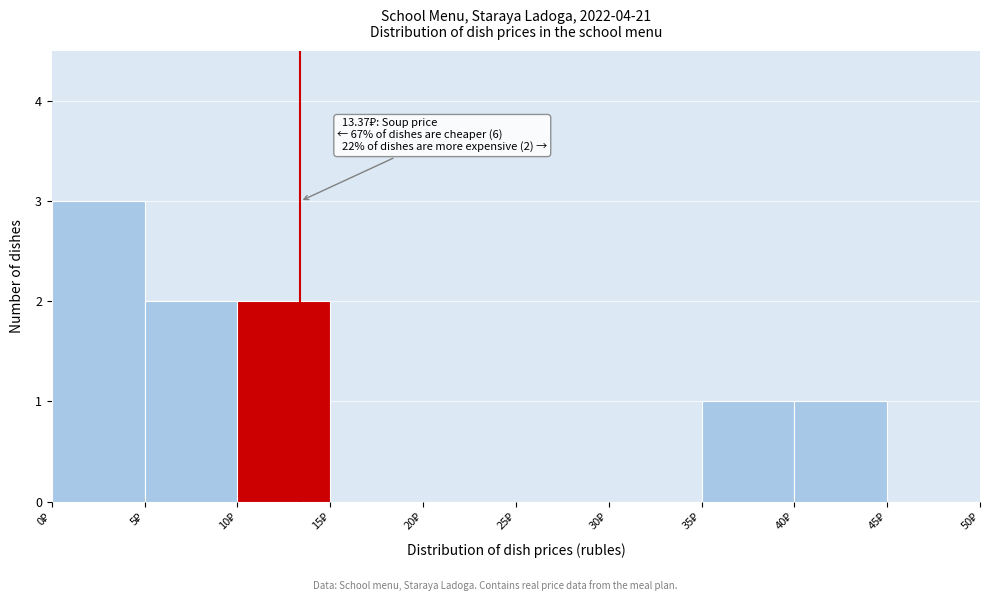

Over which range of the x-axis is the bar tallest?

0 to 5